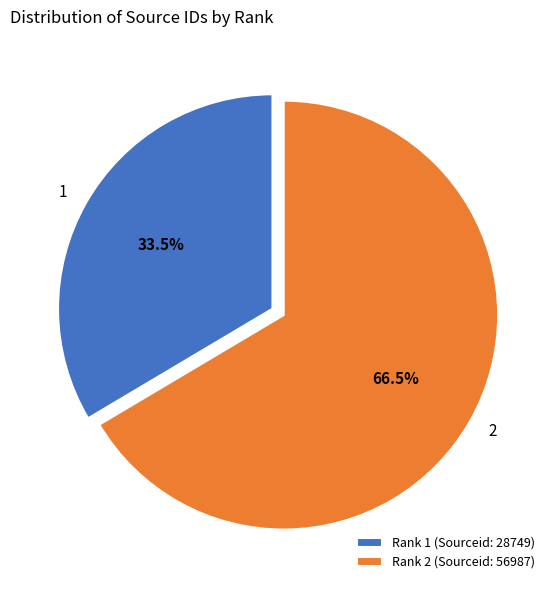

What is the ratio of the value at 2 to the value at 1?

2.0